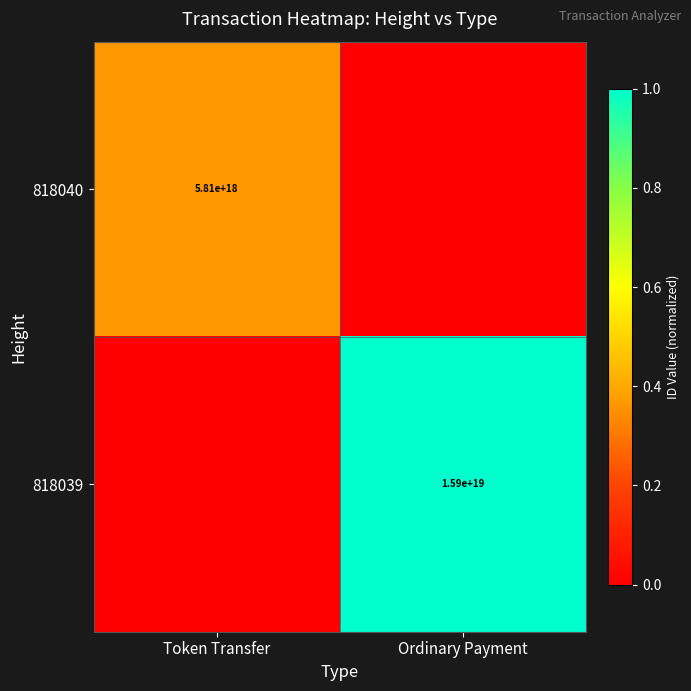

At how many categories does at least one series exceed 0?

2